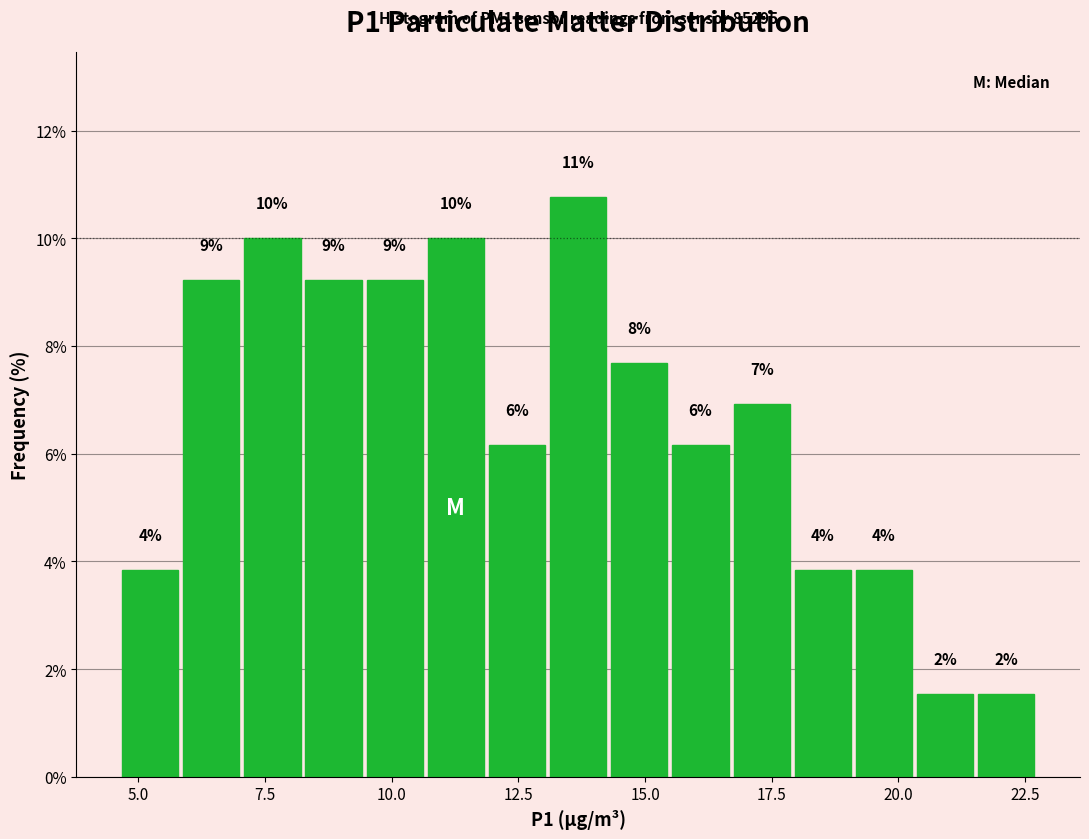

Around what value on the x-axis is the tallest bar? Give the approximate position of its centre, as read against the axis.

13.5